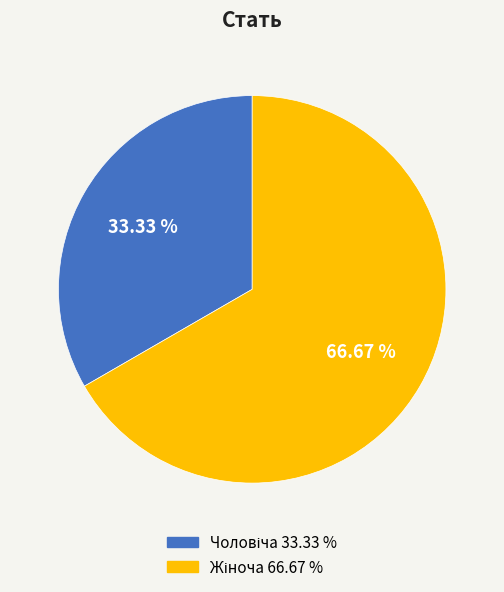

How many slices are in this pie chart?

2